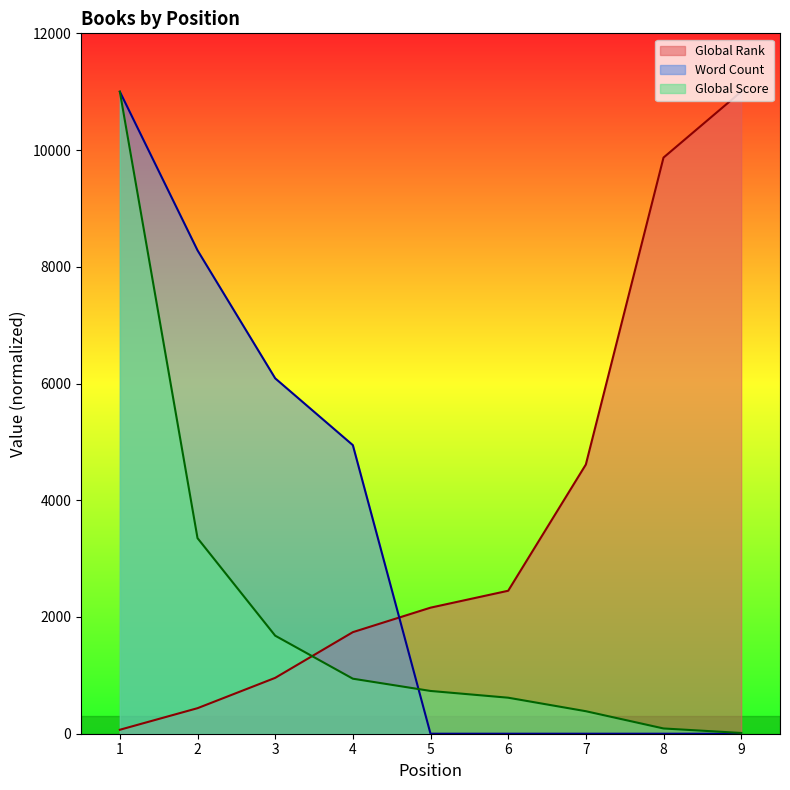

How many intersections are there between Global Rank and Global Score?

1